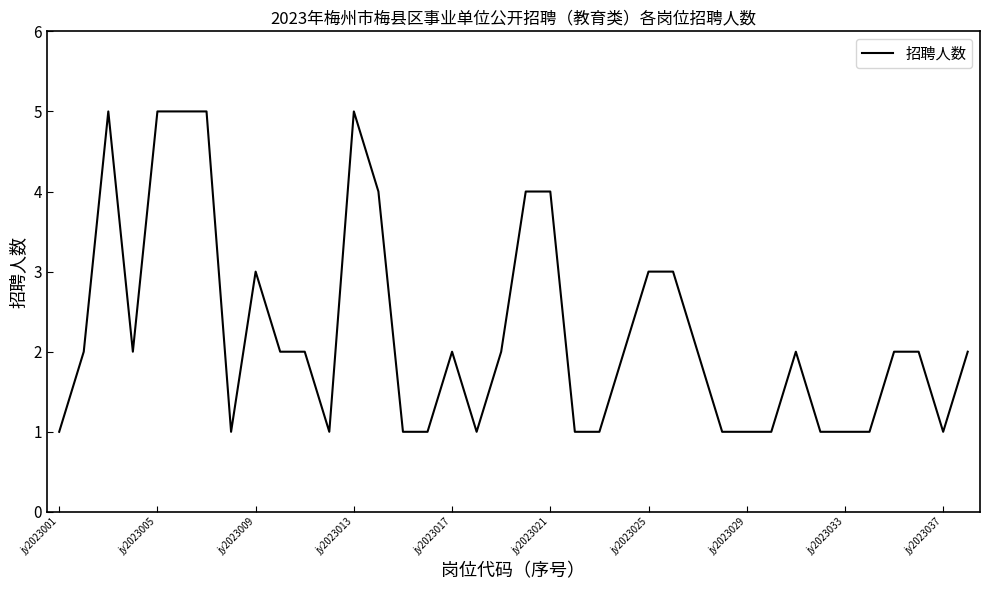

What is the difference between the maximum and minimum values?

4